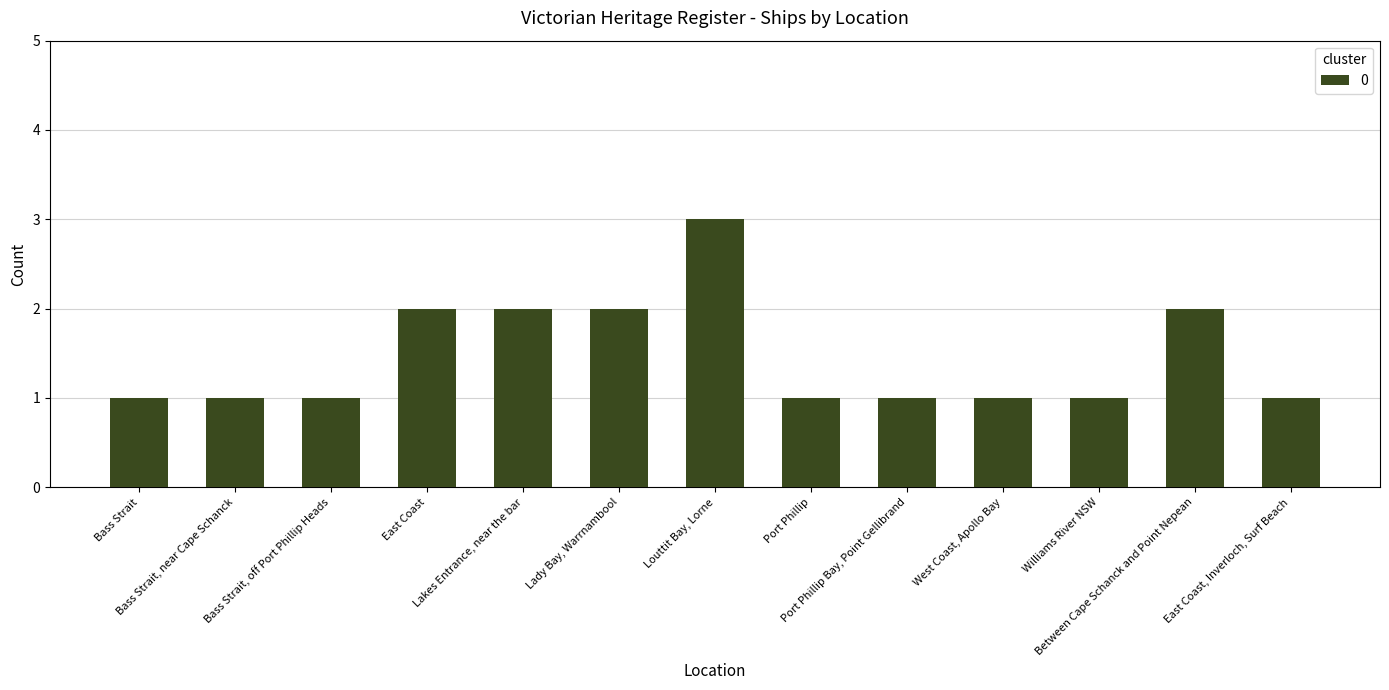

What is the label of the 7th bar from the right?

Louttit Bay, Lorne